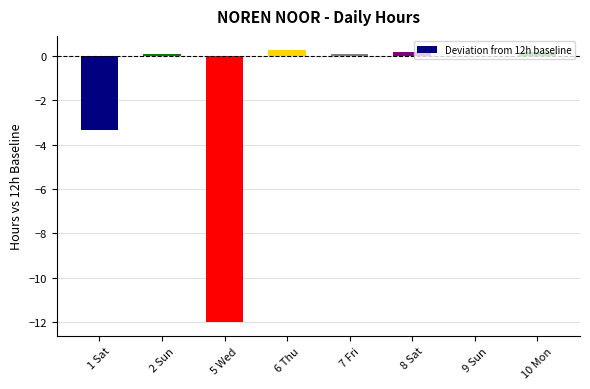

Is it true that the value at 5 Wed is -18.2?

False